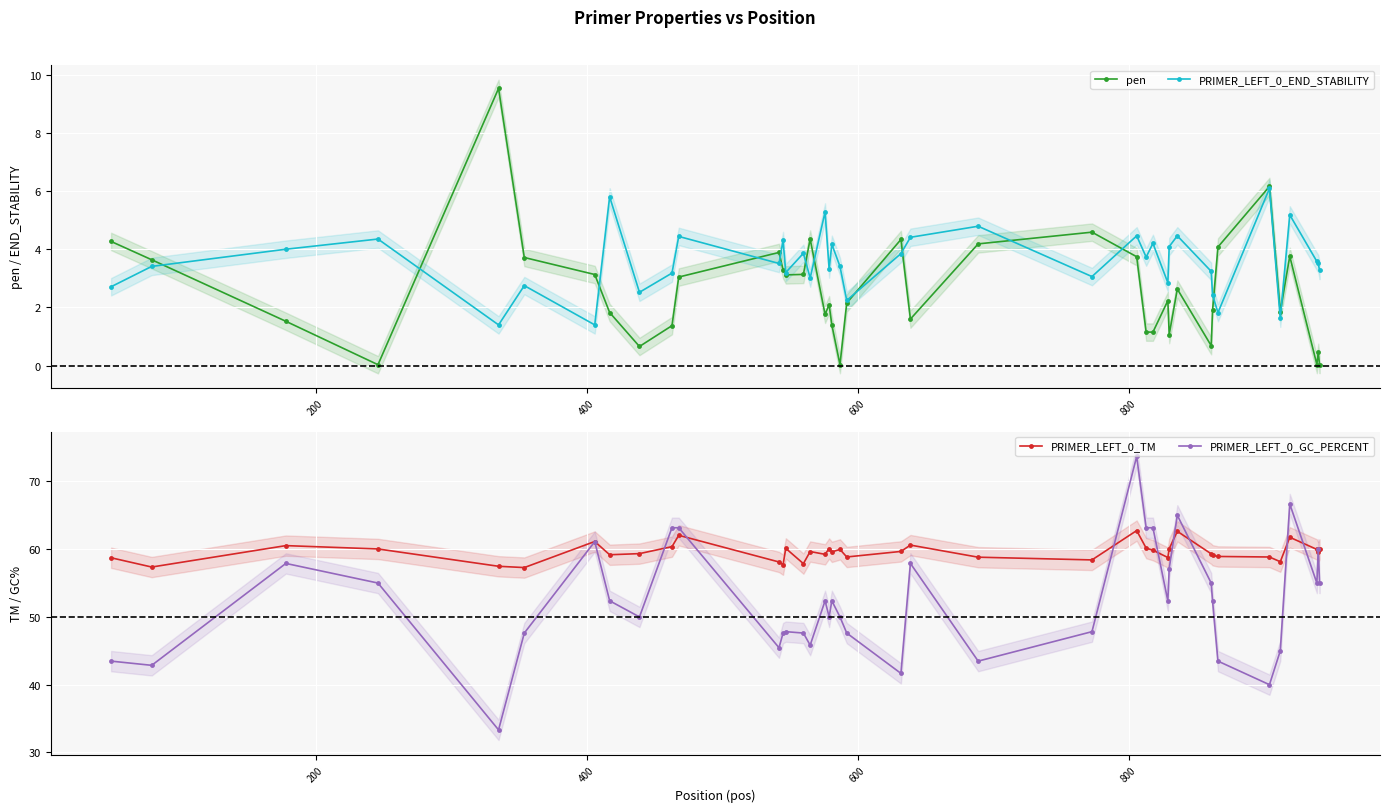

What is the lowest value of the PRIMER_LEFT_0_TM series?

57.3